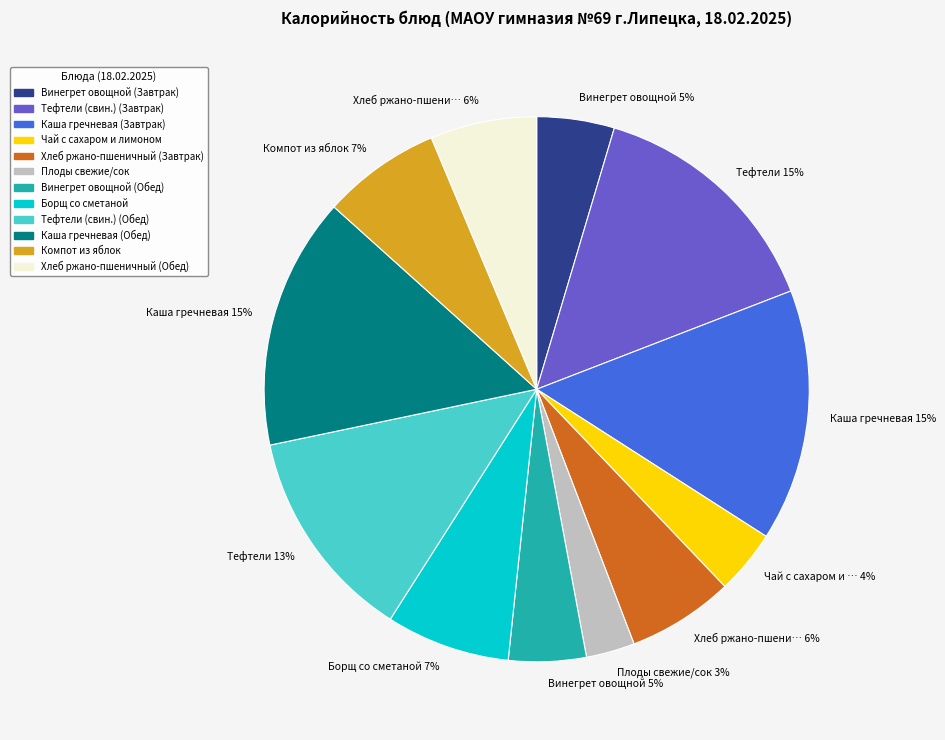

Count the number of slices in the pie.

12